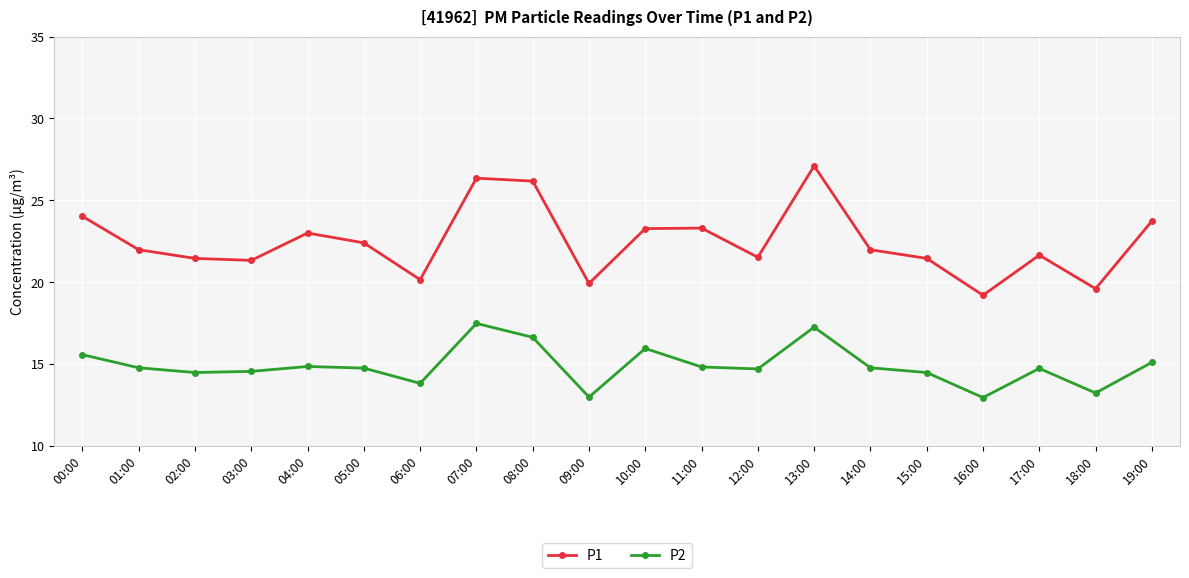

True or false: P2 and P1 intersect in this chart.

False